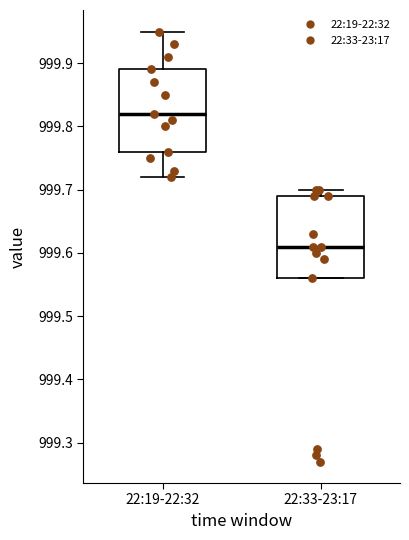

Reading left to right, transcribe this box plot: for each box, give where its median line is, the range the box spans, and where its two whiskers end, as read against the y-axis. The values are not printed on the chart, so give them approximately, as read against the axis.

22:19-22:32: median 999.82, box 999.76 to 999.89, whiskers 999.72 to 999.95
22:33-23:17: median 999.61, box 999.56 to 999.69, whiskers 999.56 to 999.70